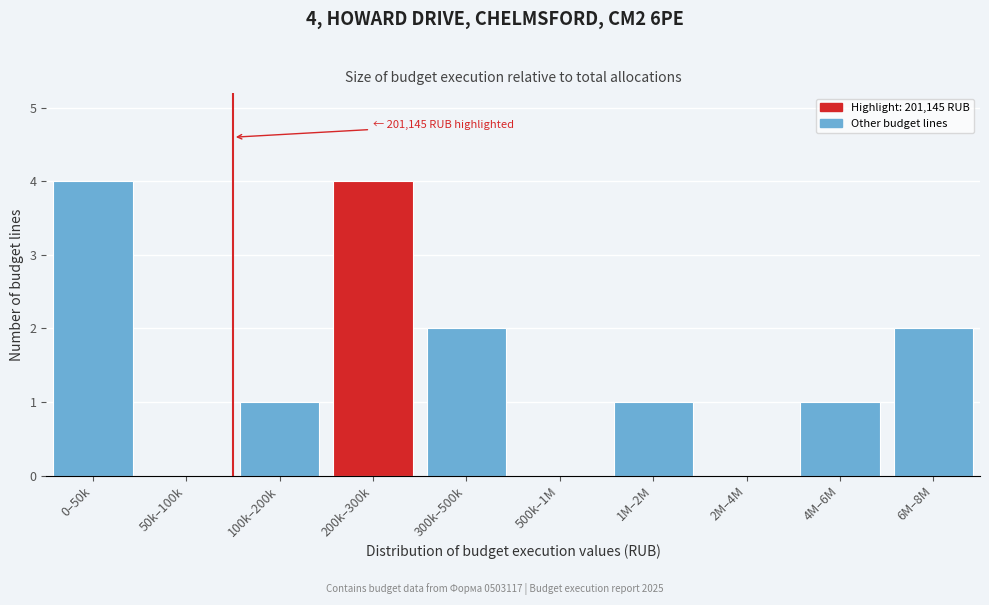

Reading left to right, transcribe all the data shown in this chart.

0–50k=4	50k–100k=0	100k–200k=1	200k–300k=4	300k–500k=2	500k–1M=0	1M–2M=1	2M–4M=0	4M–6M=1	6M–8M=2